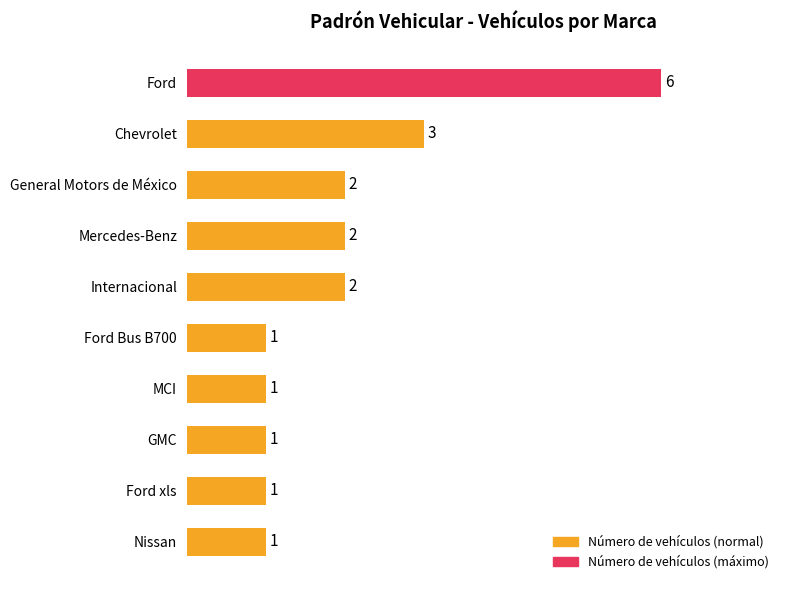

At which label is the value closest to 3?

Chevrolet